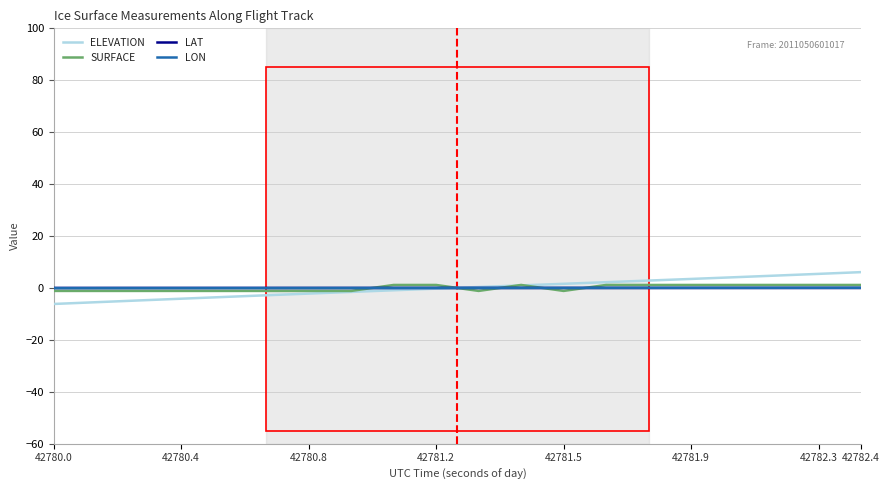

What is the smallest value displayed?

-6.2